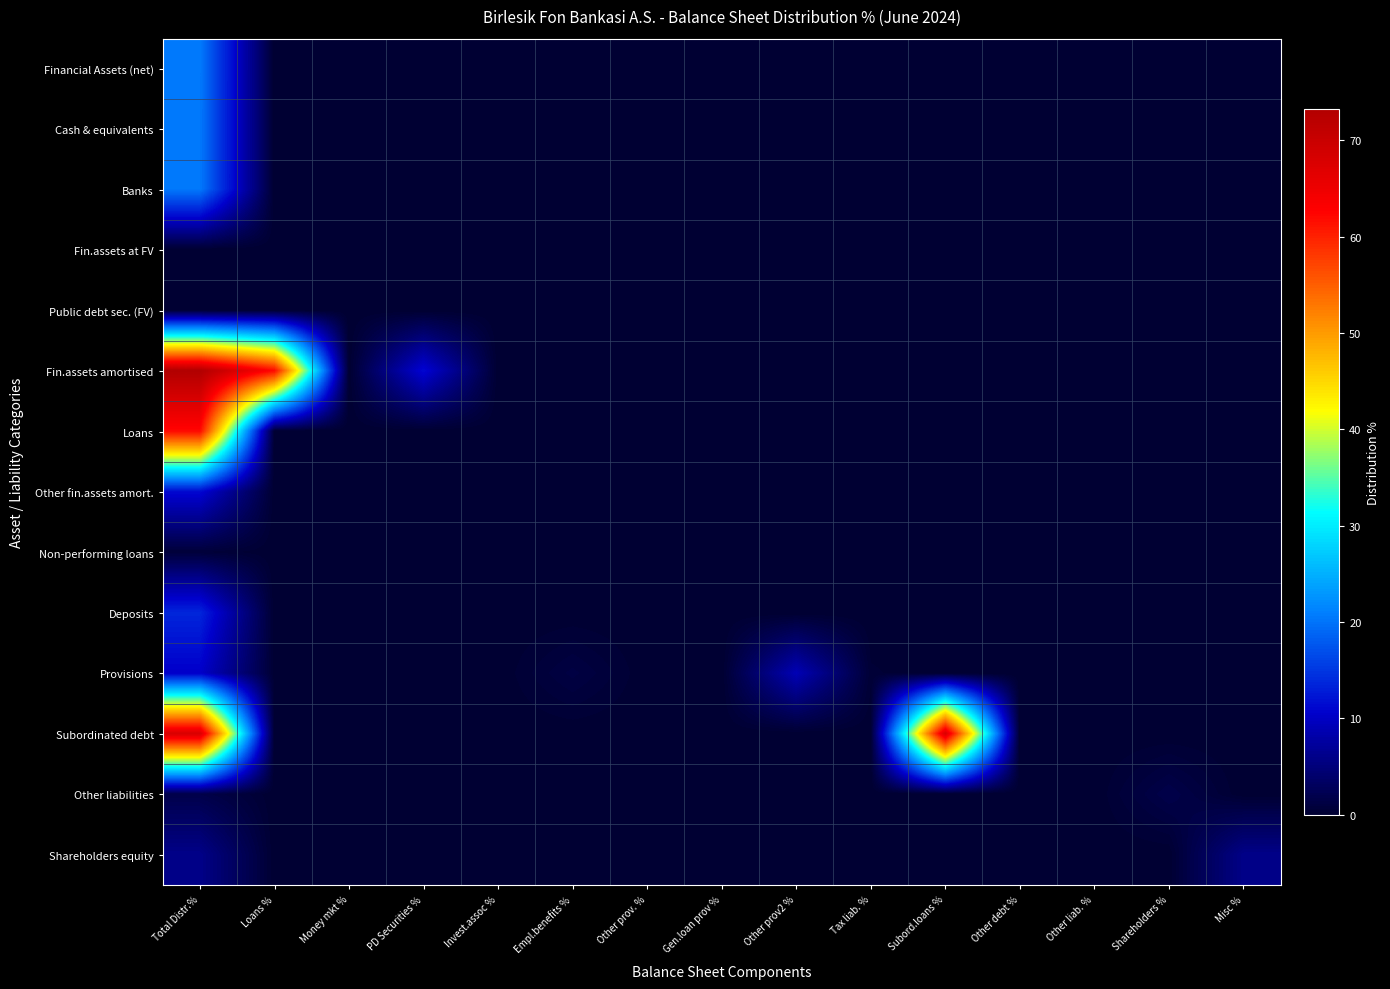

Reading left to right, list all the values displayed in this chart.

Financial Assets (net): Total Distr.%=20.5	Loans %=0.0	Money mkt %=0.0	PD Securities %=0.0	Invest.assoc %=0.0	Empl.benefits %=0.0	Other prov. %=0.0	Gen.loan prov %=0.0	Other prov2 %=0.0	Tax liab. %=0.0	Subord.loans %=0.0	Other debt %=0.0	Other liab. %=0.0	Shareholders %=0.0	Misc %=0.0
Cash & equivalents: Total Distr.%=20.5	Loans %=0.0	Money mkt %=0.0	PD Securities %=0.0	Invest.assoc %=0.0	Empl.benefits %=0.0	Other prov. %=0.0	Gen.loan prov %=0.0	Other prov2 %=0.0	Tax liab. %=0.0	Subord.loans %=0.0	Other debt %=0.0	Other liab. %=0.0	Shareholders %=0.0	Misc %=0.0
Banks: Total Distr.%=20.5	Loans %=0.0	Money mkt %=0.0	PD Securities %=0.0	Invest.assoc %=0.0	Empl.benefits %=0.0	Other prov. %=0.0	Gen.loan prov %=0.0	Other prov2 %=0.0	Tax liab. %=0.0	Subord.loans %=0.0	Other debt %=0.0	Other liab. %=0.0	Shareholders %=0.0	Misc %=0.0
Fin.assets at FV: Total Distr.%=0.0	Loans %=0.0	Money mkt %=0.0	PD Securities %=0.0	Invest.assoc %=0.0	Empl.benefits %=0.0	Other prov. %=0.0	Gen.loan prov %=0.0	Other prov2 %=0.0	Tax liab. %=0.0	Subord.loans %=0.0	Other debt %=0.0	Other liab. %=0.0	Shareholders %=0.0	Misc %=0.0
Public debt sec. (FV): Total Distr.%=0.0	Loans %=0.0	Money mkt %=0.0	PD Securities %=0.0	Invest.assoc %=0.0	Empl.benefits %=0.0	Other prov. %=0.0	Gen.loan prov %=0.0	Other prov2 %=0.0	Tax liab. %=0.0	Subord.loans %=0.0	Other debt %=0.0	Other liab. %=0.0	Shareholders %=0.0	Misc %=0.0
Fin.assets amortised: Total Distr.%=73.3	Loans %=62.0	Money mkt %=0.0	PD Securities %=11.2	Invest.assoc %=0.0	Empl.benefits %=0.0	Other prov. %=0.0	Gen.loan prov %=0.0	Other prov2 %=0.0	Tax liab. %=0.0	Subord.loans %=0.0	Other debt %=0.0	Other liab. %=0.0	Shareholders %=0.0	Misc %=0.0
Loans: Total Distr.%=62.0	Loans %=0.0	Money mkt %=0.0	PD Securities %=0.0	Invest.assoc %=0.0	Empl.benefits %=0.0	Other prov. %=0.0	Gen.loan prov %=0.0	Other prov2 %=0.0	Tax liab. %=0.0	Subord.loans %=0.0	Other debt %=0.0	Other liab. %=0.0	Shareholders %=0.0	Misc %=0.0
Other fin.assets amort.: Total Distr.%=11.2	Loans %=0.0	Money mkt %=0.0	PD Securities %=0.0	Invest.assoc %=0.0	Empl.benefits %=0.0	Other prov. %=0.0	Gen.loan prov %=0.0	Other prov2 %=0.0	Tax liab. %=0.0	Subord.loans %=0.0	Other debt %=0.0	Other liab. %=0.0	Shareholders %=0.0	Misc %=0.0
Non-performing loans: Total Distr.%=0.6	Loans %=0.0	Money mkt %=0.0	PD Securities %=0.0	Invest.assoc %=0.0	Empl.benefits %=0.0	Other prov. %=0.0	Gen.loan prov %=0.0	Other prov2 %=0.0	Tax liab. %=0.0	Subord.loans %=0.0	Other debt %=0.0	Other liab. %=0.0	Shareholders %=0.0	Misc %=0.0
Deposits: Total Distr.%=13.6	Loans %=0.0	Money mkt %=0.0	PD Securities %=0.0	Invest.assoc %=0.0	Empl.benefits %=0.0	Other prov. %=0.0	Gen.loan prov %=0.0	Other prov2 %=0.0	Tax liab. %=0.0	Subord.loans %=0.0	Other debt %=0.0	Other liab. %=0.0	Shareholders %=0.0	Misc %=0.0
Provisions: Total Distr.%=10.4	Loans %=0.1	Money mkt %=0.0	PD Securities %=0.0	Invest.assoc %=0.0	Empl.benefits %=1.3	Other prov. %=0.0	Gen.loan prov %=0.0	Other prov2 %=9.0	Tax liab. %=0.3	Subord.loans %=0.0	Other debt %=0.0	Other liab. %=0.0	Shareholders %=0.0	Misc %=0.0
Subordinated debt: Total Distr.%=68.0	Loans %=0.0	Money mkt %=0.0	PD Securities %=0.0	Invest.assoc %=0.0	Empl.benefits %=0.0	Other prov. %=0.0	Gen.loan prov %=0.0	Other prov2 %=0.0	Tax liab. %=0.0	Subord.loans %=68.0	Other debt %=0.0	Other liab. %=0.0	Shareholders %=0.0	Misc %=0.0
Other liabilities: Total Distr.%=1.7	Loans %=0.0	Money mkt %=0.0	PD Securities %=0.0	Invest.assoc %=0.0	Empl.benefits %=0.0	Other prov. %=0.0	Gen.loan prov %=0.0	Other prov2 %=0.0	Tax liab. %=0.0	Subord.loans %=0.0	Other debt %=0.0	Other liab. %=0.0	Shareholders %=1.7	Misc %=0.0
Shareholders equity: Total Distr.%=6.0	Loans %=0.0	Money mkt %=0.0	PD Securities %=0.0	Invest.assoc %=0.0	Empl.benefits %=0.0	Other prov. %=0.0	Gen.loan prov %=0.0	Other prov2 %=0.0	Tax liab. %=0.0	Subord.loans %=0.0	Other debt %=0.0	Other liab. %=0.0	Shareholders %=0.0	Misc %=6.0